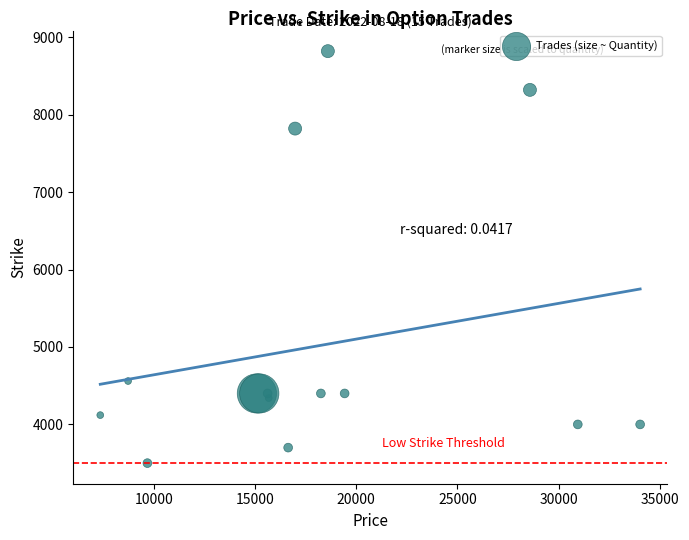

What Y value in the scatter plot is closest to 6160?

4560